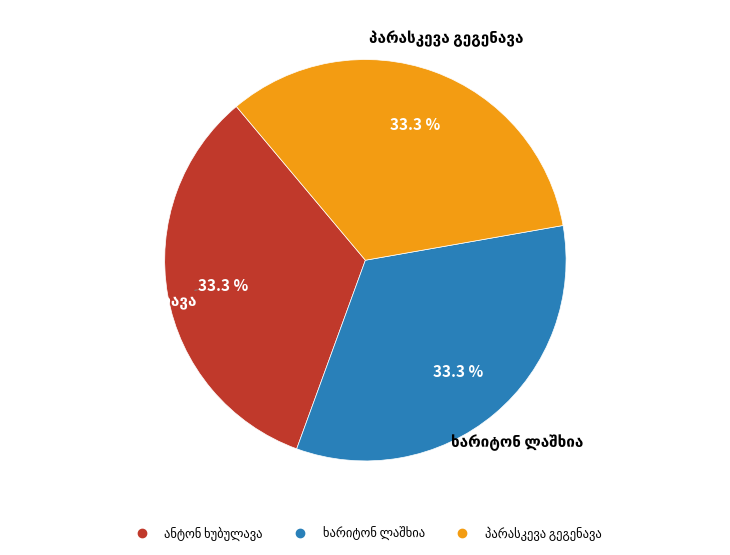

Is there any slice that represents more than half of the pie?

No